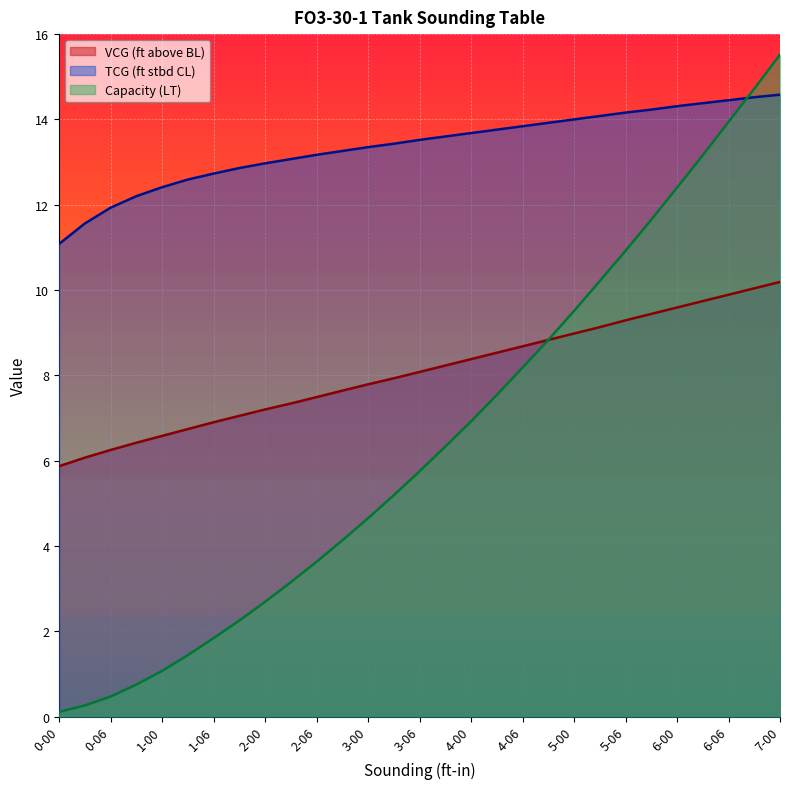

Between 0-06 and 1-00, which series saw the biggest shift?

Capacity (LT)